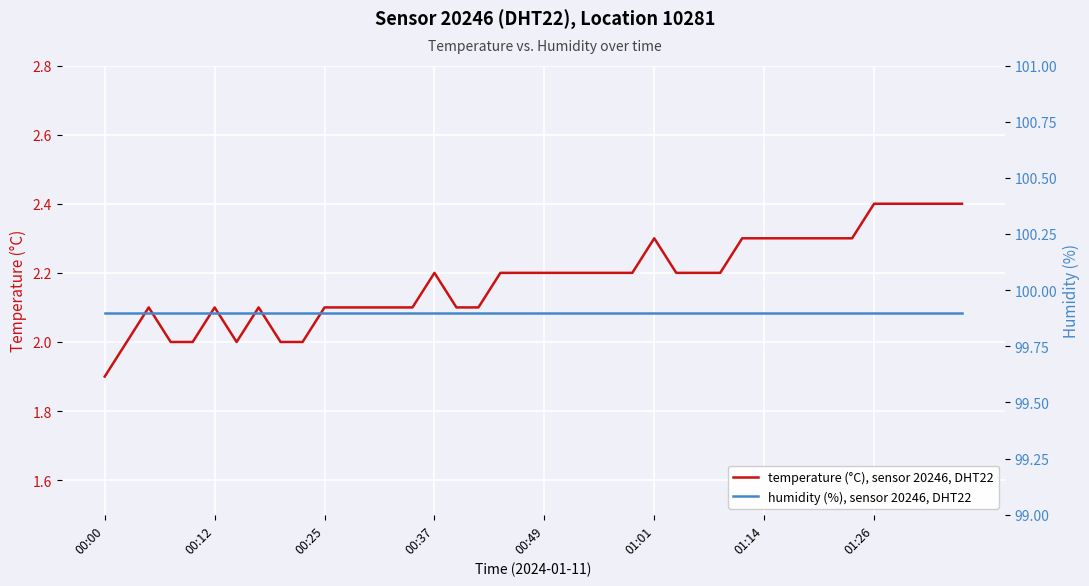

How many temperature (°C), sensor 20246, DHT22 values are between 2 and 3?

39